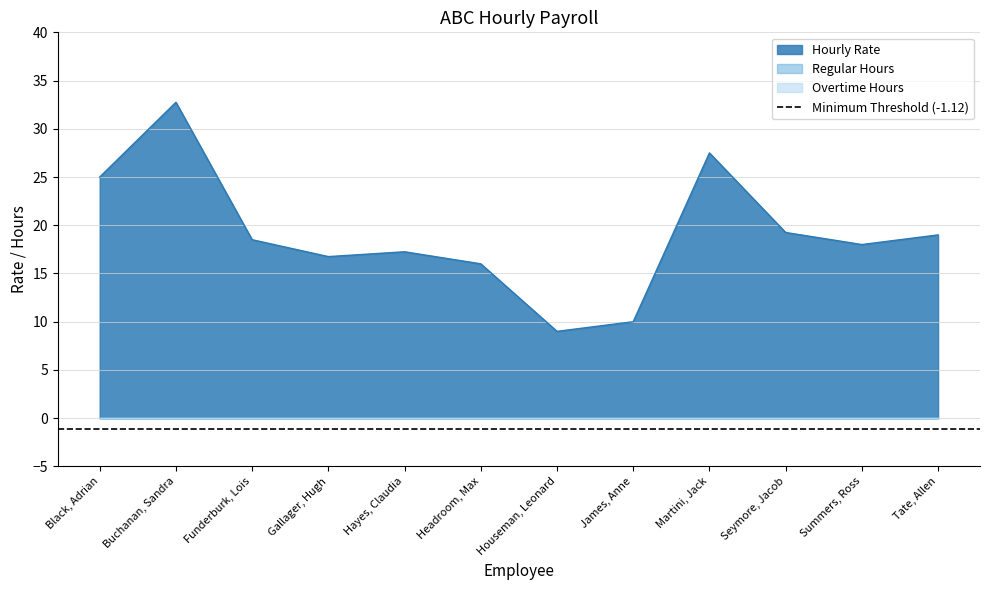

At which label does Overtime Hours reach its peak?

Black, Adrian